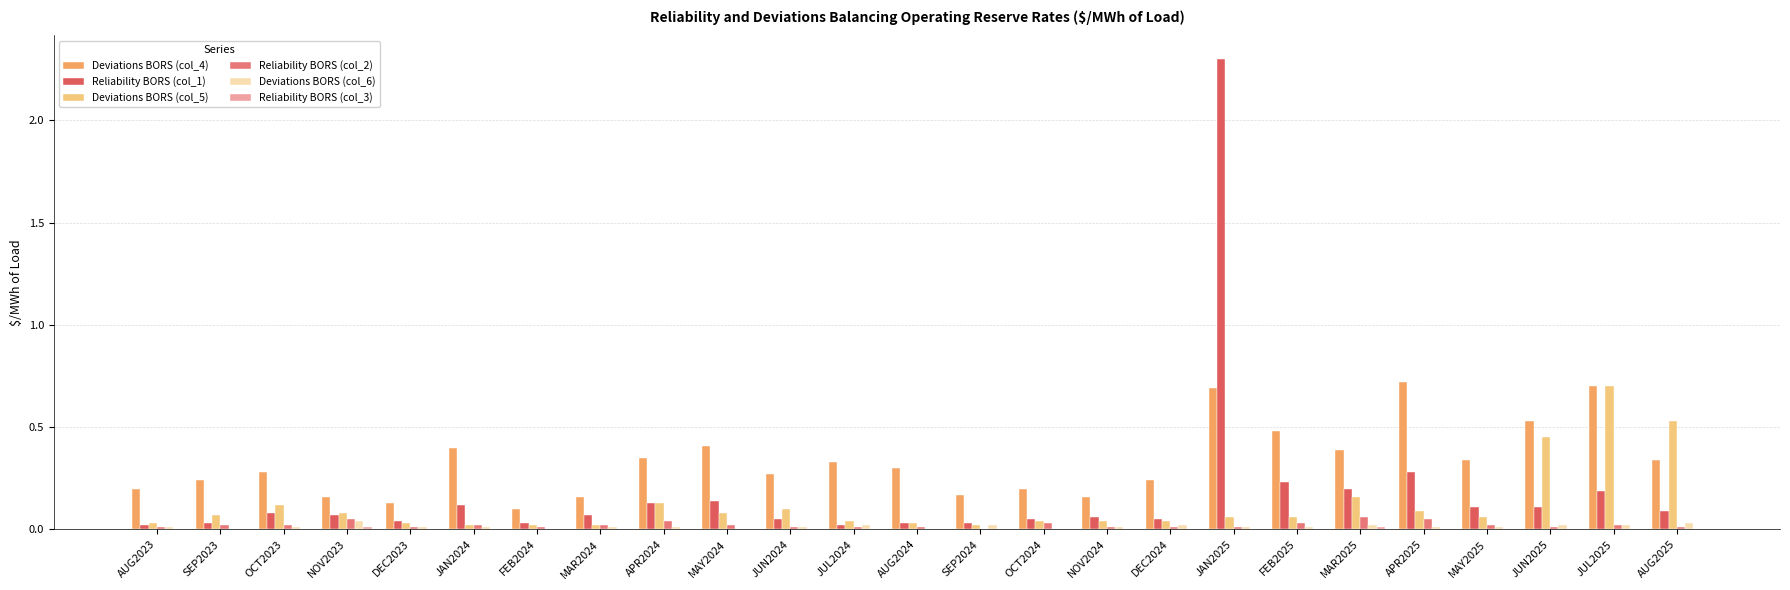

What is the greatest value displayed?

2.3